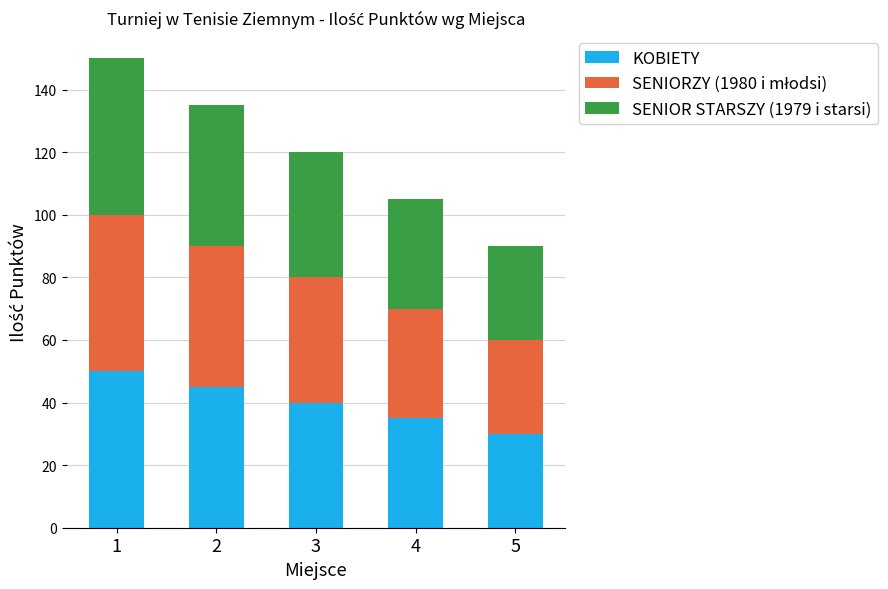

The value of KOBIETY at 3 is 27. True or false?

False